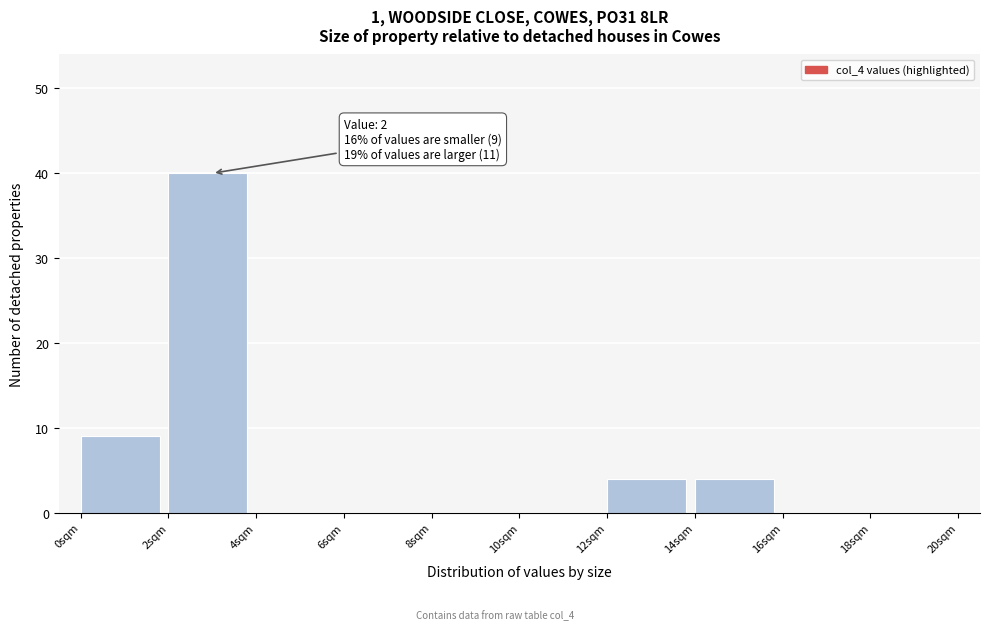

Over which range of the x-axis is the bar tallest?

2 to 4